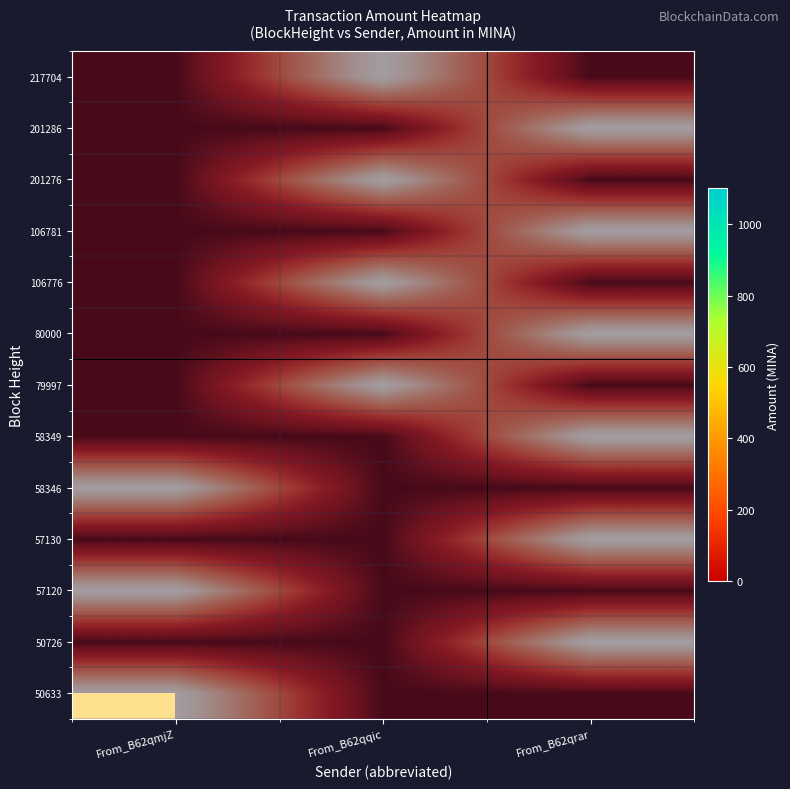

Which label corresponds to the largest value in the chart?

From_B62qqic